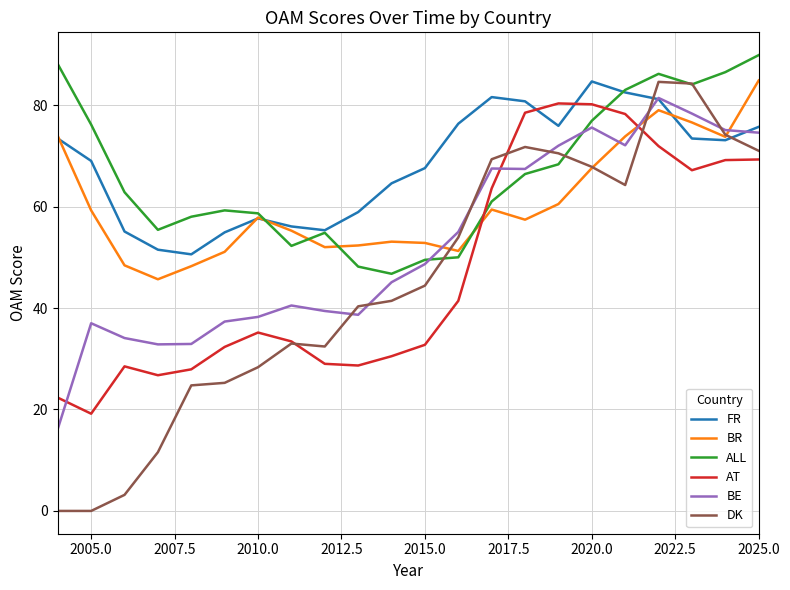

What is the greatest value displayed?

89.9